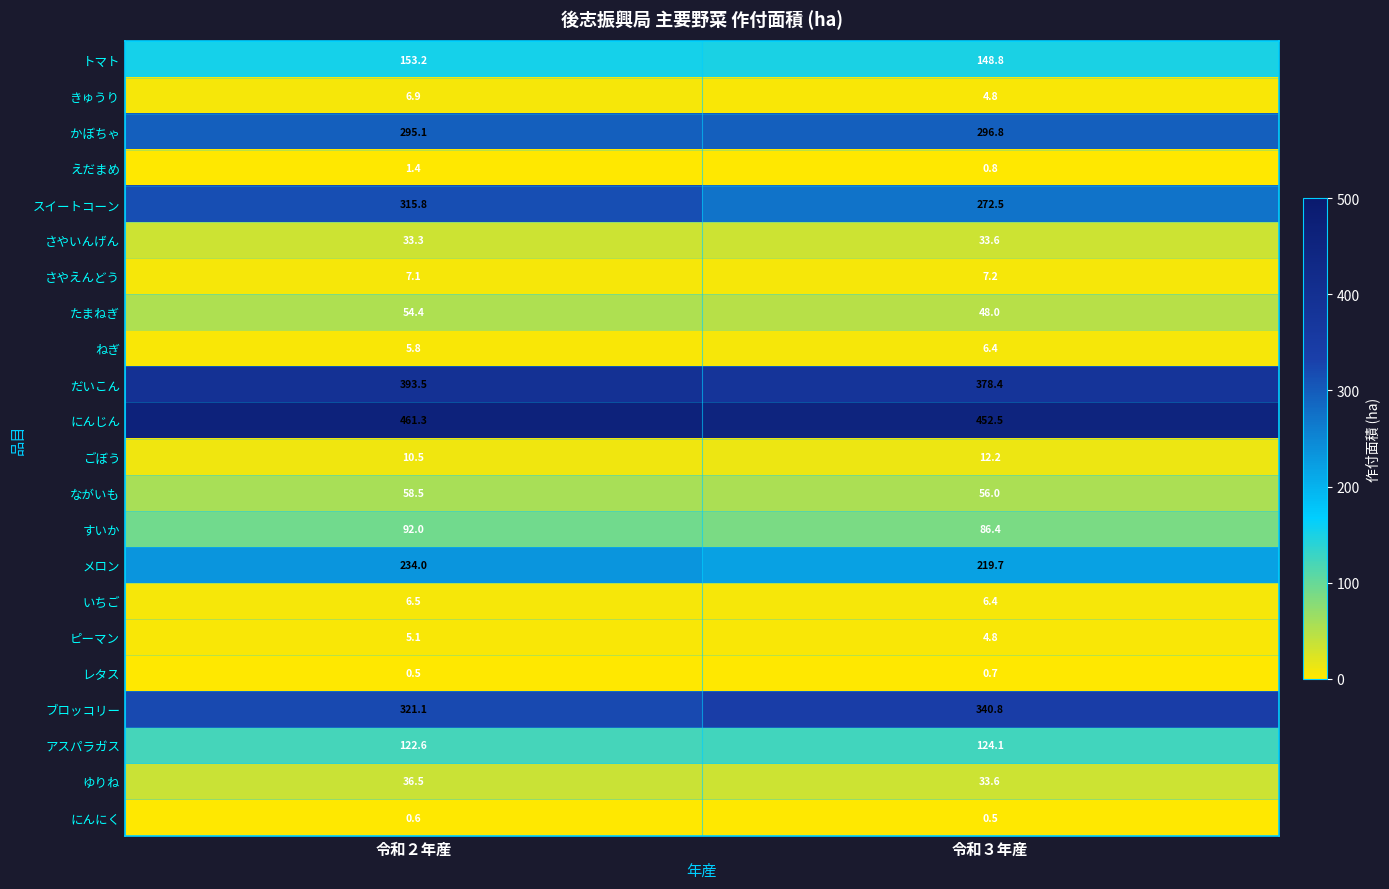

Rank the series at 令和２年産 from highest to lowest value.

にんじん, だいこん, ブロッコリー, スイートコーン, かぼちゃ, メロン, トマト, アスパラガス, すいか, ながいも, たまねぎ, ゆりね, さやいんげん, ごぼう, さやえんどう, きゅうり, いちご, ねぎ, ピーマン, えだまめ, にんにく, レタス